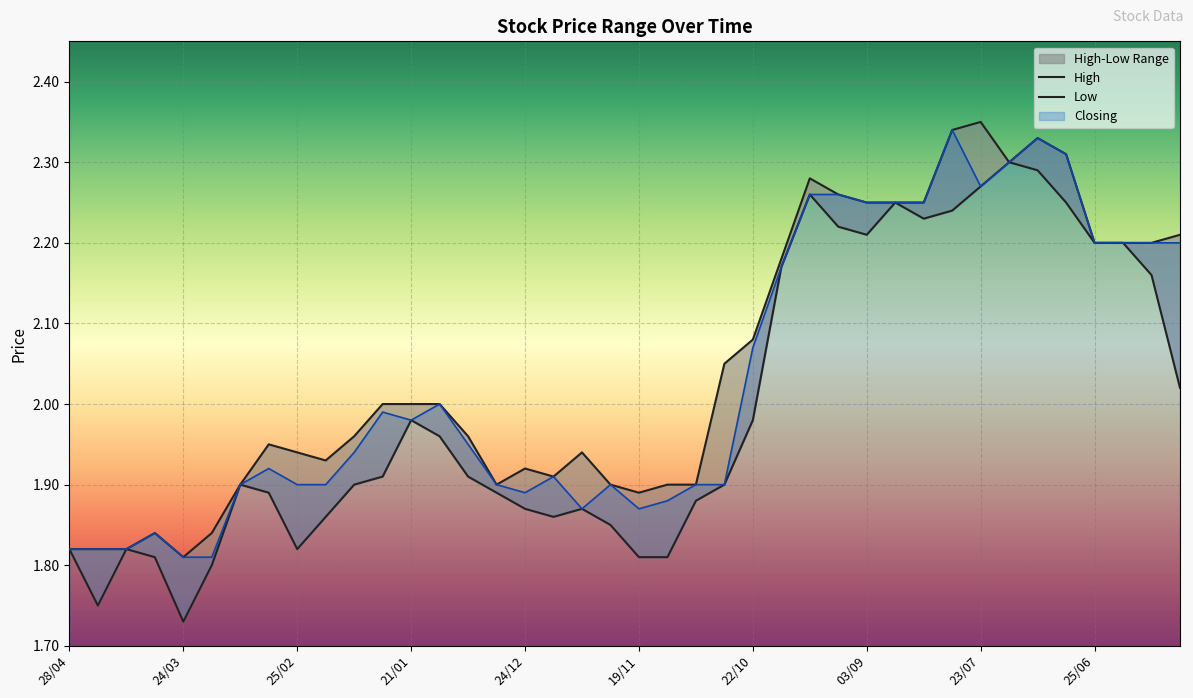

Read the High value at 17/12.

1.9